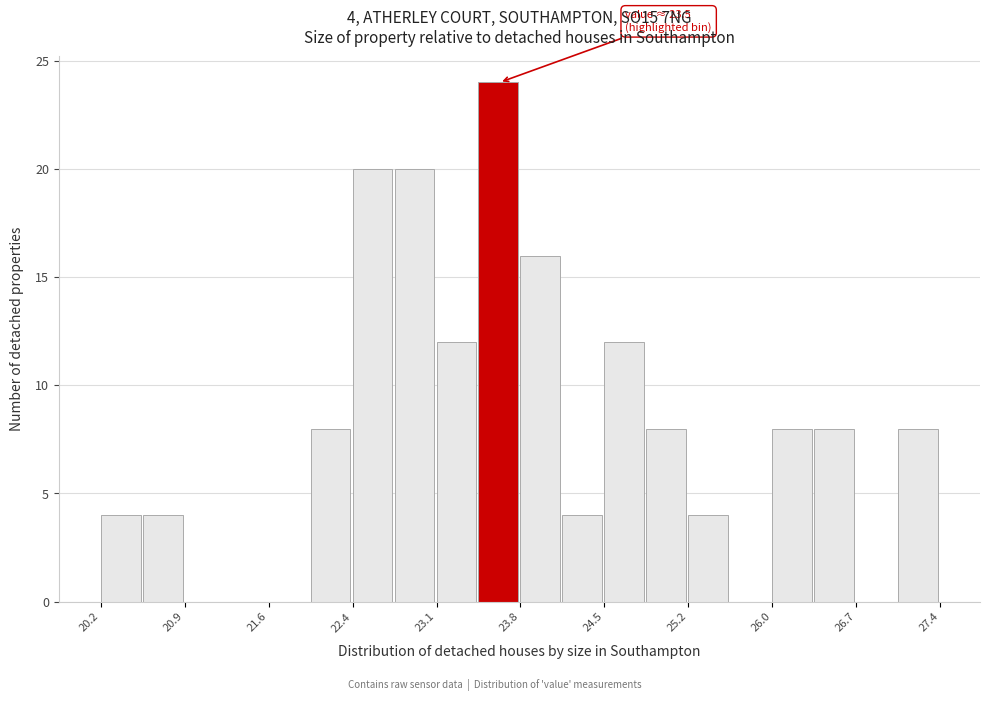

Read against the x-axis, roughly where is the centre of the tallest bar?

23.6